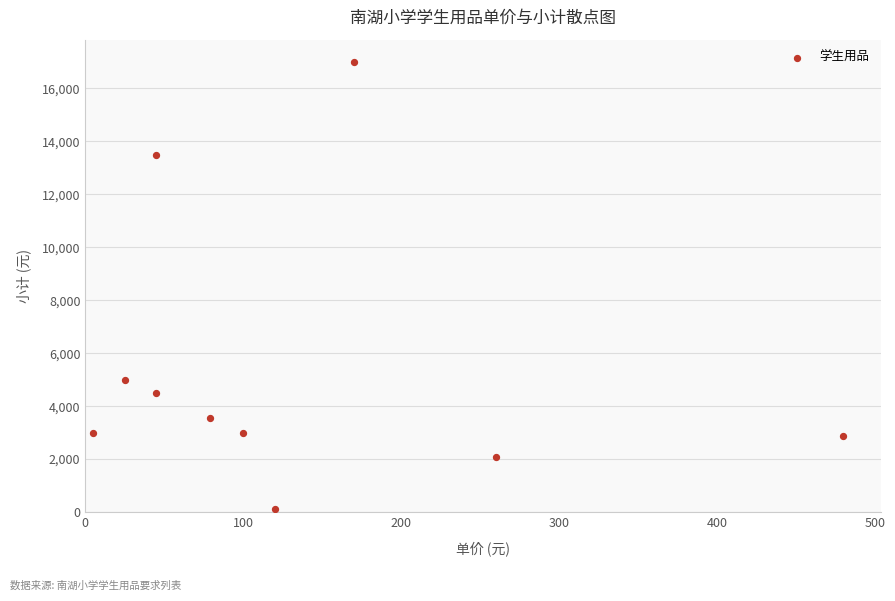

What is the average X value?

133